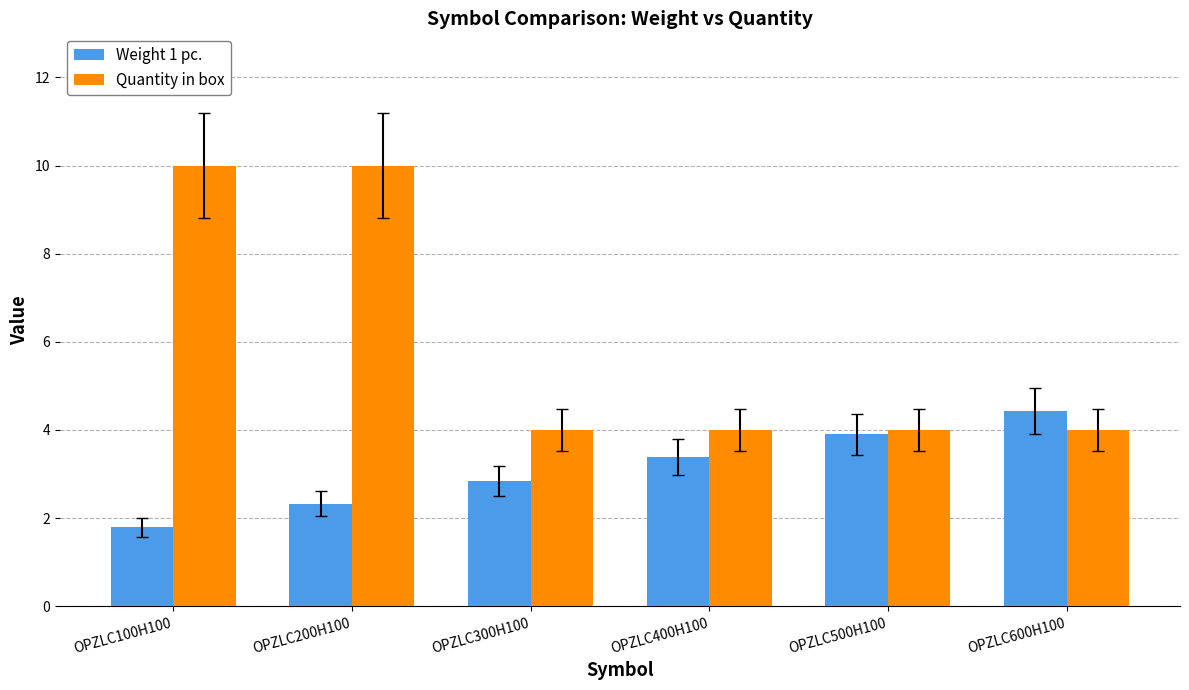

What is the smallest value displayed?

1.8